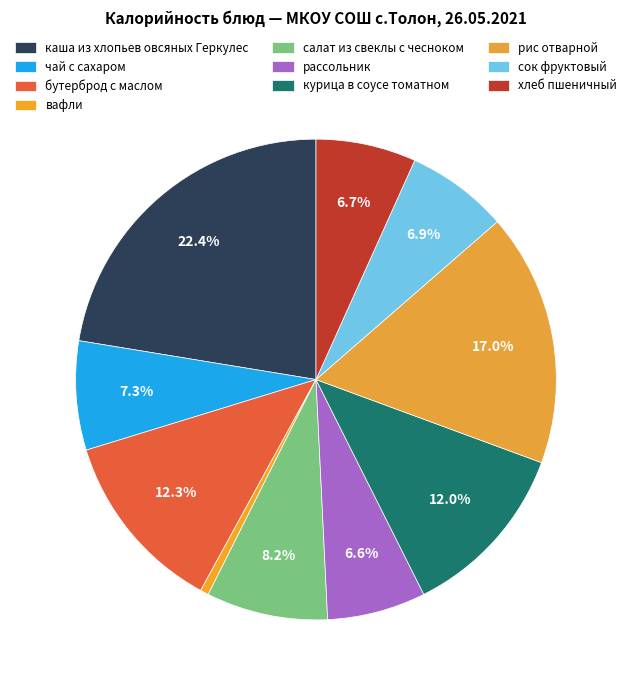

The рассольник slice represents 20% of the pie. True or false?

False